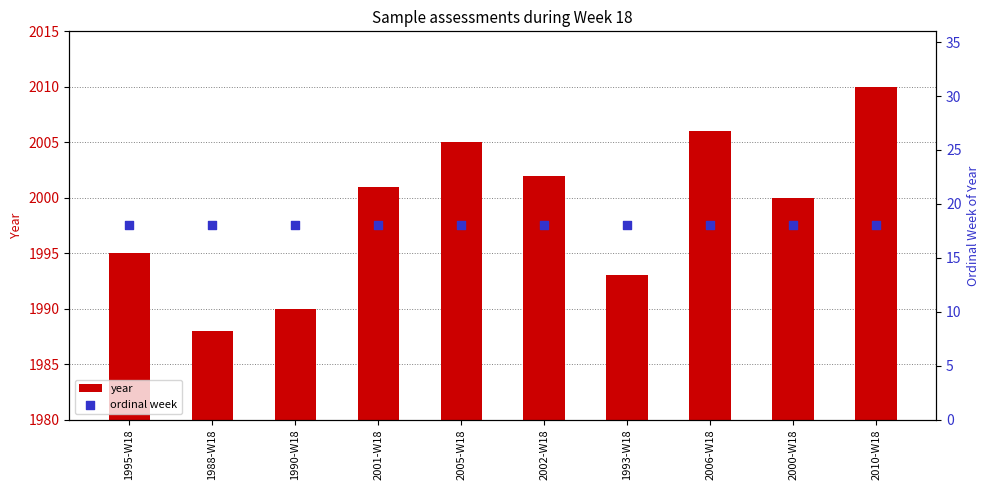

Which series reaches the minimum Y coordinate?

ordinal week